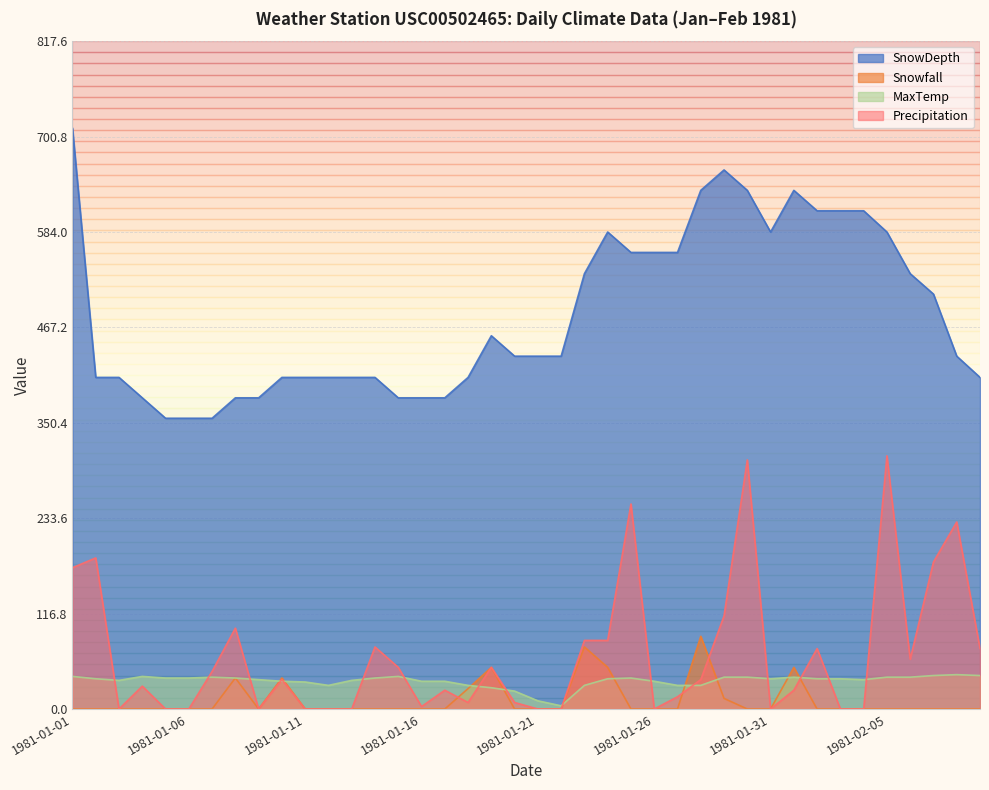

Reading left to right, transcribe all the data shown in this chart.

SnowDepth: 1981-01-01=711.0	1981-01-02=406.0	1981-01-03=406.0	1981-01-04=381.0	1981-01-05=356.0	1981-01-06=356.0	1981-01-07=356.0	1981-01-08=381.0	1981-01-09=381.0	1981-01-10=406.0	1981-01-11=406.0	1981-01-12=406.0	1981-01-13=406.0	1981-01-14=406.0	1981-01-15=381.0	1981-01-16=381.0	1981-01-17=381.0	1981-01-18=406.0	1981-01-19=457.0	1981-01-20=432.0	1981-01-21=432.0	1981-01-22=432.0	1981-01-23=533.0	1981-01-24=584.0	1981-01-25=559.0	1981-01-26=559.0	1981-01-27=559.0	1981-01-28=635.0	1981-01-29=660.0	1981-01-30=635.0	1981-01-31=584.0	1981-02-01=635.0	1981-02-02=610.0	1981-02-03=610.0	1981-02-04=610.0	1981-02-05=584.0	1981-02-06=533.0	1981-02-07=508.0	1981-02-08=432.0	1981-02-09=406.0
Snowfall: 1981-01-01=0.0	1981-01-02=0.0	1981-01-03=0.0	1981-01-04=0.0	1981-01-05=0.0	1981-01-06=0.0	1981-01-07=0.0	1981-01-08=38.0	1981-01-09=0.0	1981-01-10=38.0	1981-01-11=0.0	1981-01-12=0.0	1981-01-13=0.0	1981-01-14=0.0	1981-01-15=0.0	1981-01-16=0.0	1981-01-17=0.0	1981-01-18=25.0	1981-01-19=51.0	1981-01-20=0.0	1981-01-21=0.0	1981-01-22=0.0	1981-01-23=76.0	1981-01-24=51.0	1981-01-25=0.0	1981-01-26=0.0	1981-01-27=0.0	1981-01-28=89.0	1981-01-29=13.0	1981-01-30=0.0	1981-01-31=0.0	1981-02-01=51.0	1981-02-02=0.0	1981-02-03=0.0	1981-02-04=0.0	1981-02-05=0.0	1981-02-06=0.0	1981-02-07=0.0	1981-02-08=0.0	1981-02-09=0.0
MaxTemp: 1981-01-01=39.9	1981-01-02=37.0	1981-01-03=35.1	1981-01-04=39.9	1981-01-05=37.9	1981-01-06=37.9	1981-01-07=39.0	1981-01-08=37.9	1981-01-09=36.0	1981-01-10=34.0	1981-01-11=33.1	1981-01-12=28.9	1981-01-13=35.1	1981-01-14=37.9	1981-01-15=39.9	1981-01-16=34.0	1981-01-17=34.0	1981-01-18=28.9	1981-01-19=26.1	1981-01-20=21.9	1981-01-21=10.0	1981-01-22=3.9	1981-01-23=28.9	1981-01-24=37.0	1981-01-25=37.9	1981-01-26=34.0	1981-01-27=28.9	1981-01-28=28.9	1981-01-29=39.0	1981-01-30=39.0	1981-01-31=37.0	1981-02-01=39.0	1981-02-02=37.0	1981-02-03=37.0	1981-02-04=36.0	1981-02-05=39.0	1981-02-06=39.0	1981-02-07=41.0	1981-02-08=42.1	1981-02-09=41.0
Precipitation: 1981-01-01=173.0	1981-01-02=185.0	1981-01-03=0.0	1981-01-04=28.0	1981-01-05=0.0	1981-01-06=0.0	1981-01-07=46.0	1981-01-08=99.0	1981-01-09=0.0	1981-01-10=36.0	1981-01-11=0.0	1981-01-12=0.0	1981-01-13=0.0	1981-01-14=76.0	1981-01-15=51.0	1981-01-16=3.0	1981-01-17=23.0	1981-01-18=8.0	1981-01-19=51.0	1981-01-20=8.0	1981-01-21=0.0	1981-01-22=0.0	1981-01-23=84.0	1981-01-24=84.0	1981-01-25=251.0	1981-01-26=0.0	1981-01-27=15.0	1981-01-28=36.0	1981-01-29=114.0	1981-01-30=305.0	1981-01-31=0.0	1981-02-01=23.0	1981-02-02=74.0	1981-02-03=0.0	1981-02-04=0.0	1981-02-05=310.0	1981-02-06=61.0	1981-02-07=180.0	1981-02-08=229.0	1981-02-09=74.0